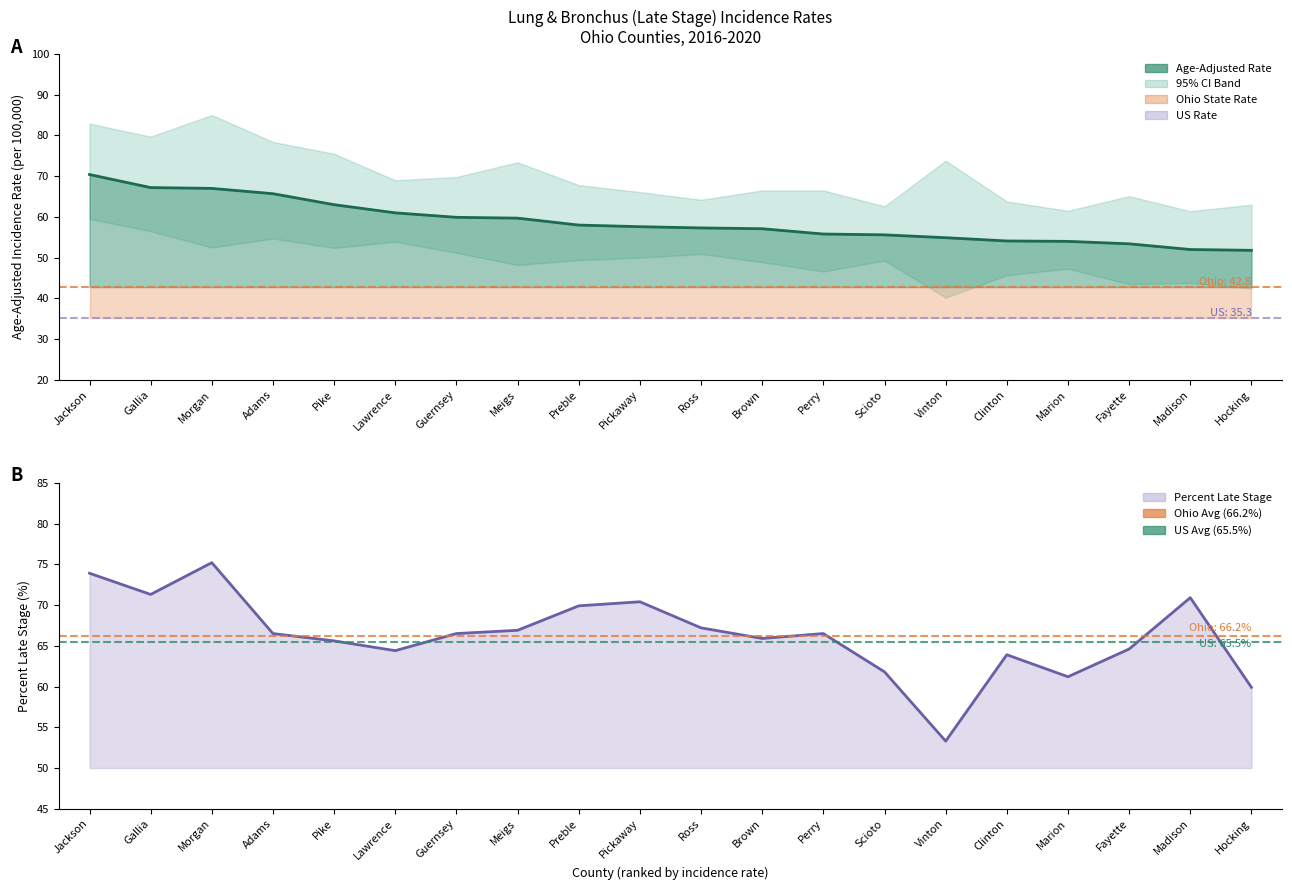

Does the chart display data point markers on the line(s)?

No